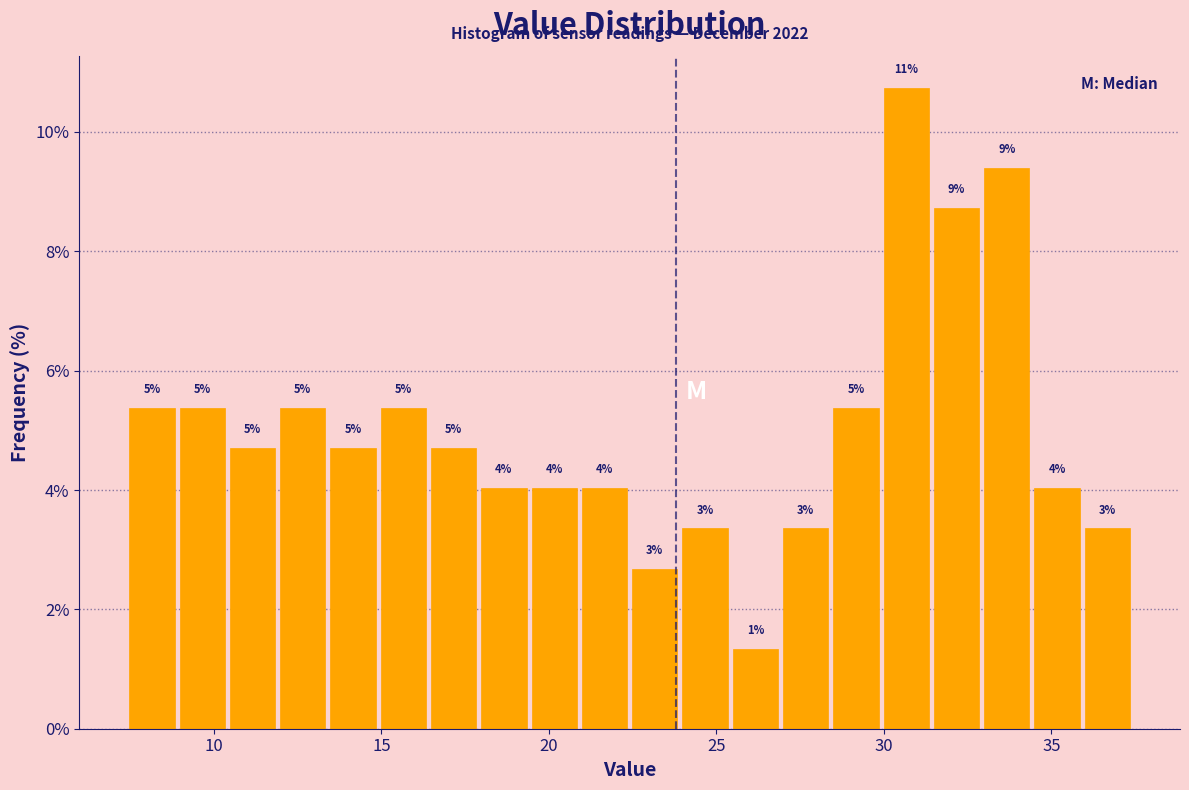

Around what value on the x-axis is the tallest bar? Give the approximate position of its centre, as read against the axis.

30.5